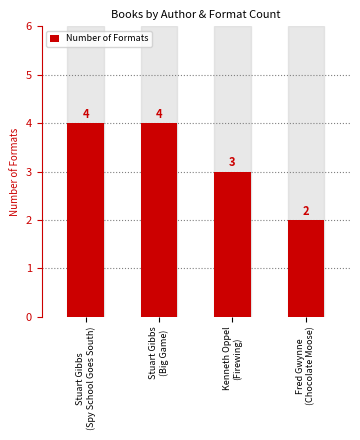

The value at Kenneth Oppel
(Firewing) is 3. True or false?

True